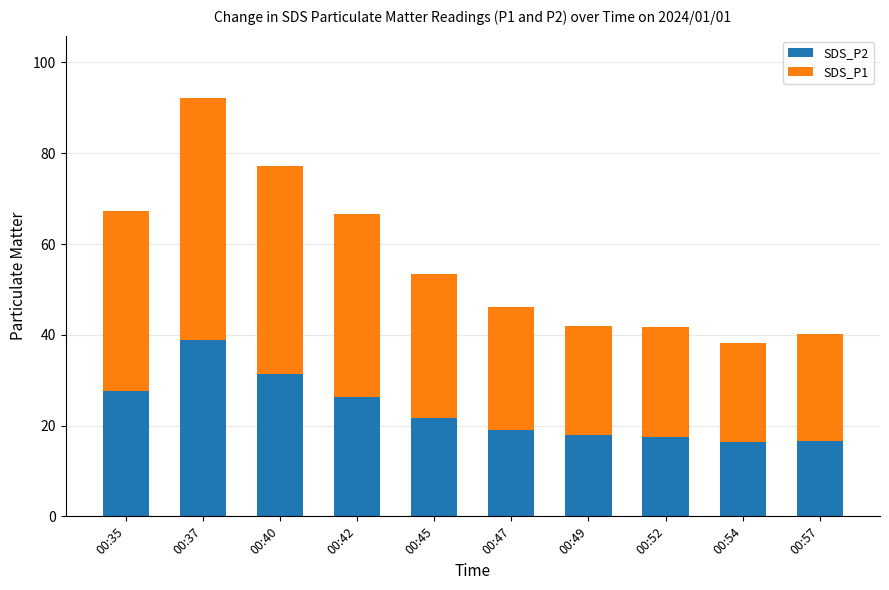

At which category is the sum across all series the highest?

00:37